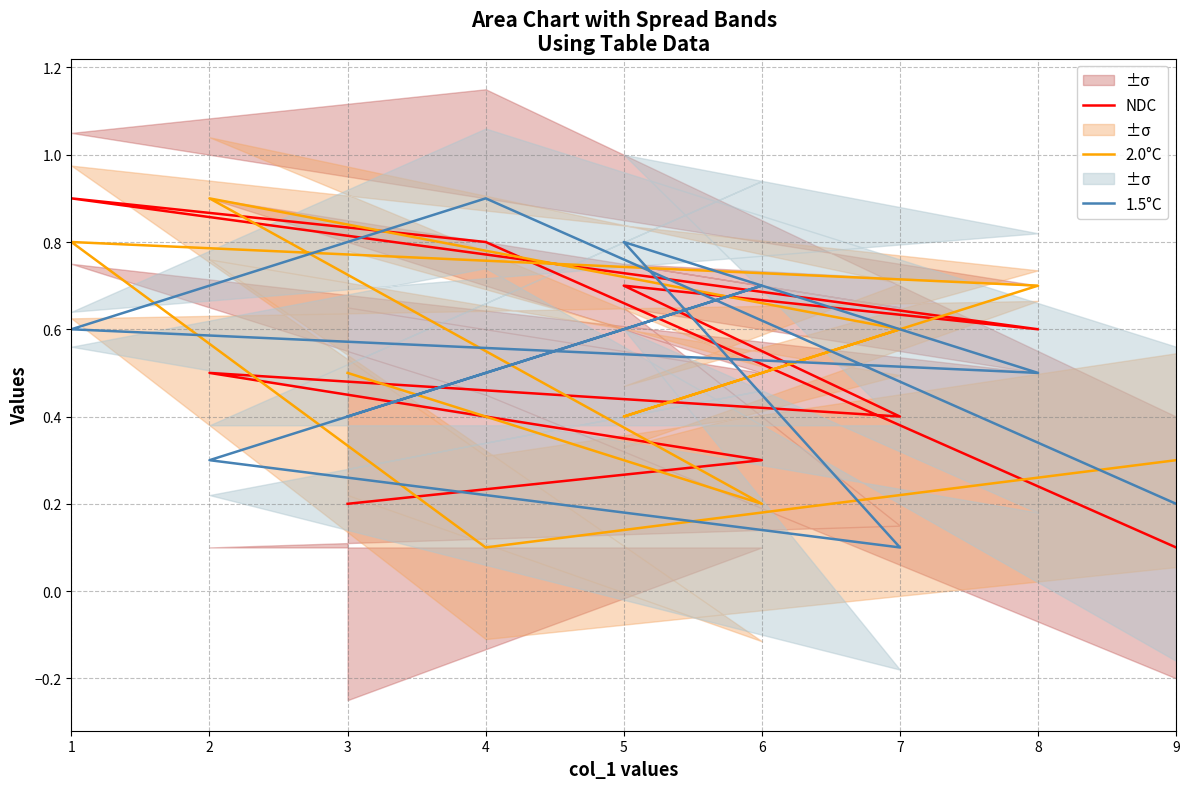

Count the number of data series in this chart.

3